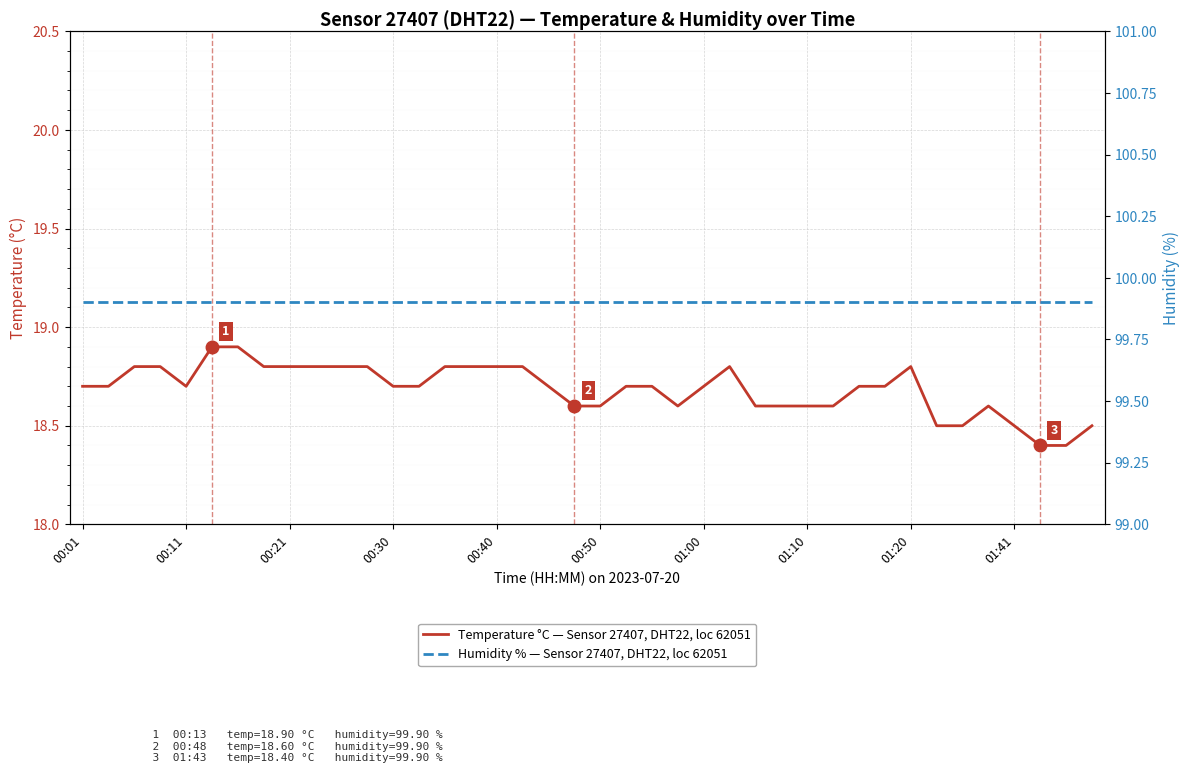

Is it true that Humidity % — Sensor 27407, DHT22, loc 62051 equals 99.9 at 00:30?

True